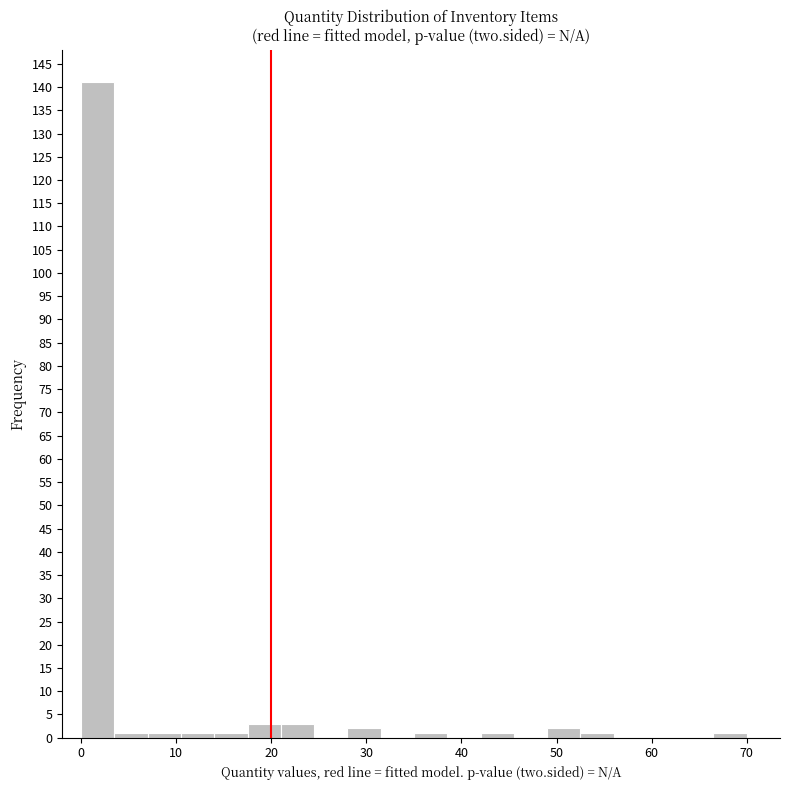

Read against the x-axis, roughly where is the centre of the tallest bar?

2